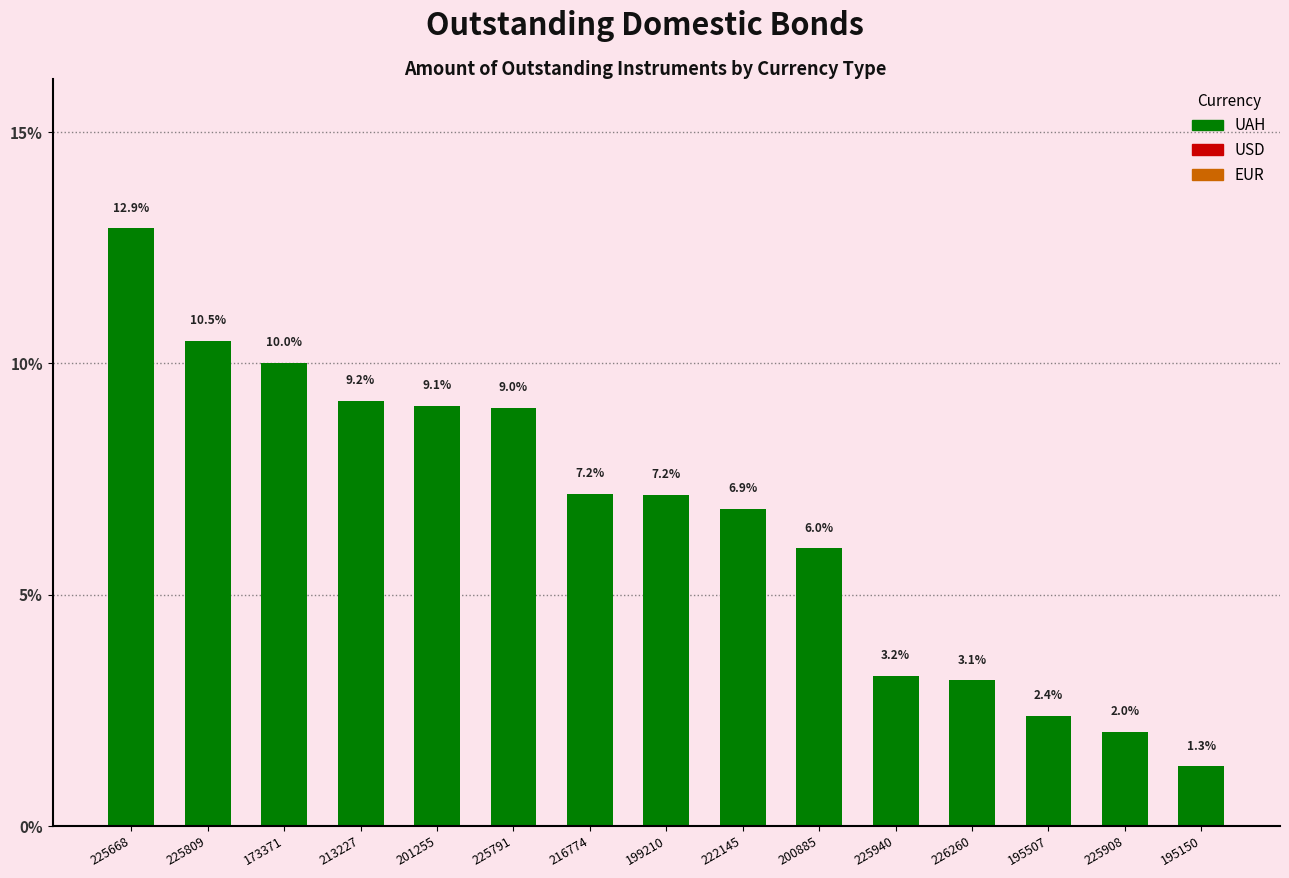

The chart shows a value of 3.2 at 225940. True or false?

True